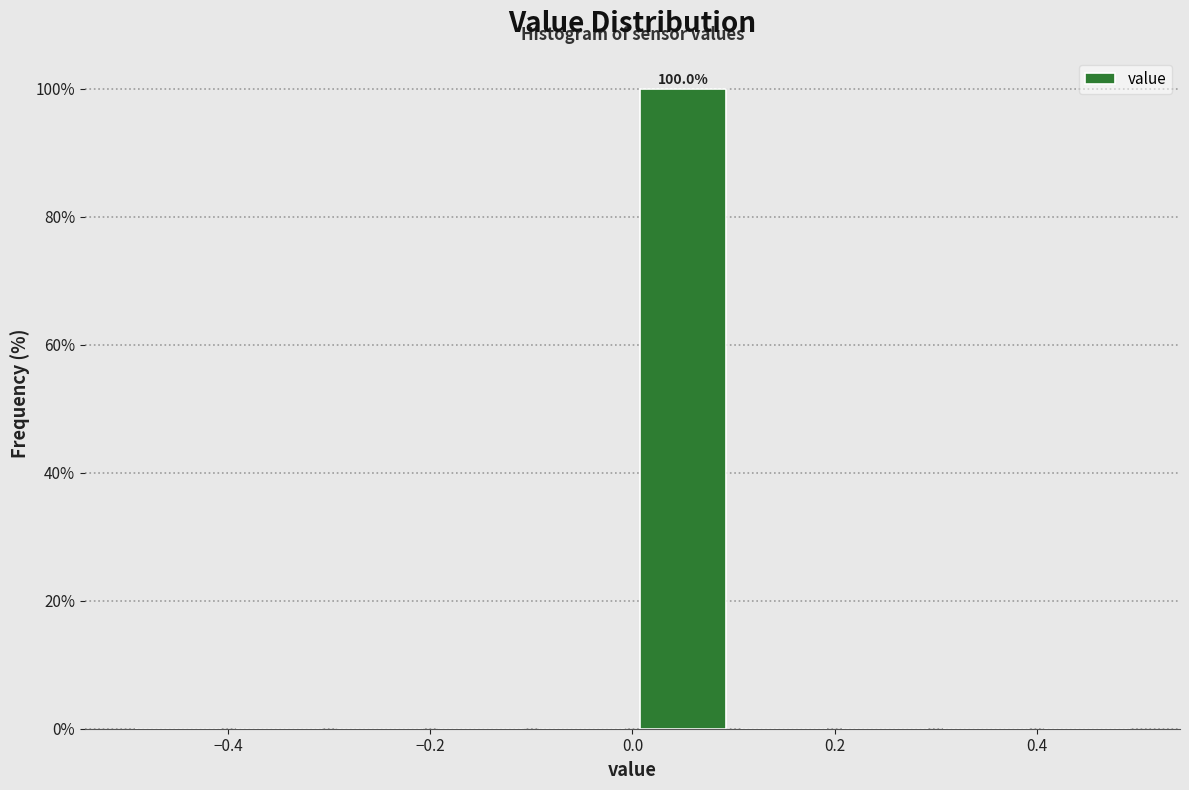

Which range on the x-axis has the tallest bar?

0.0 to 0.1